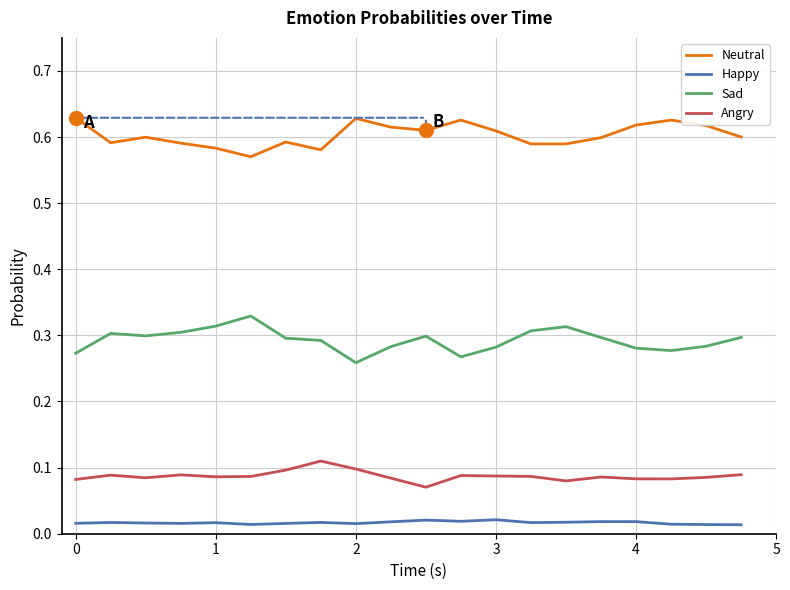

Does the chart have visible grid lines?

Yes